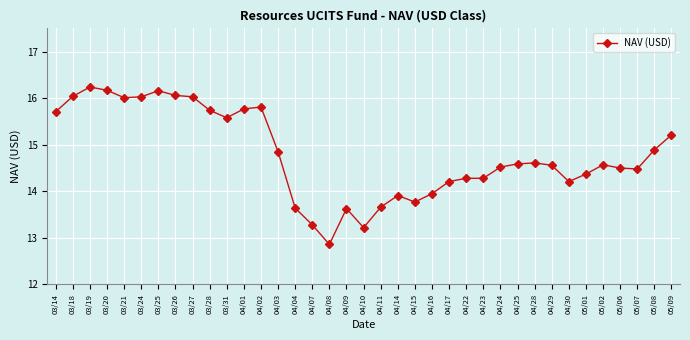

How many categories are shown in the chart?

37